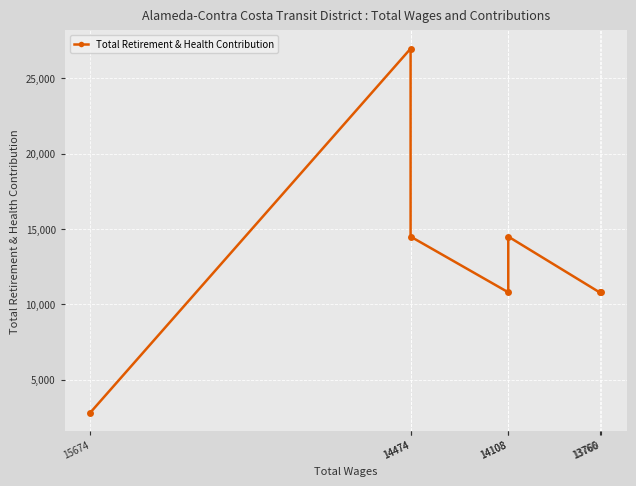

Which category has the lowest value across all series?

15674